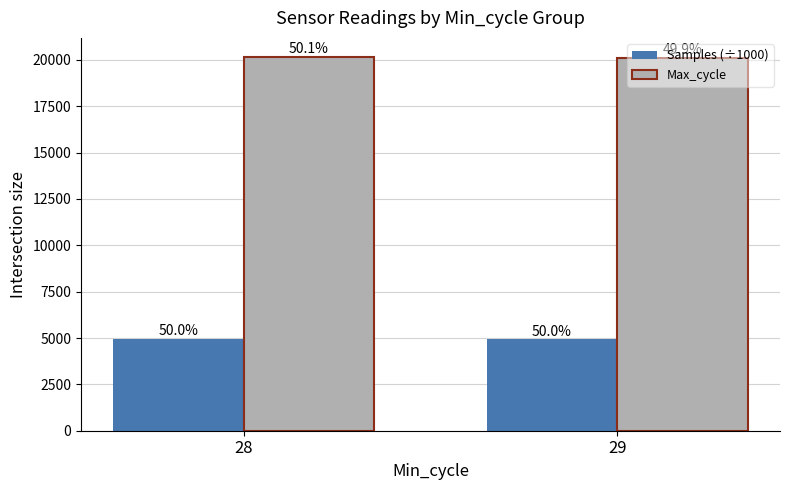

The Samples (÷1000) series shows 2119.0 at 28. True or false?

False